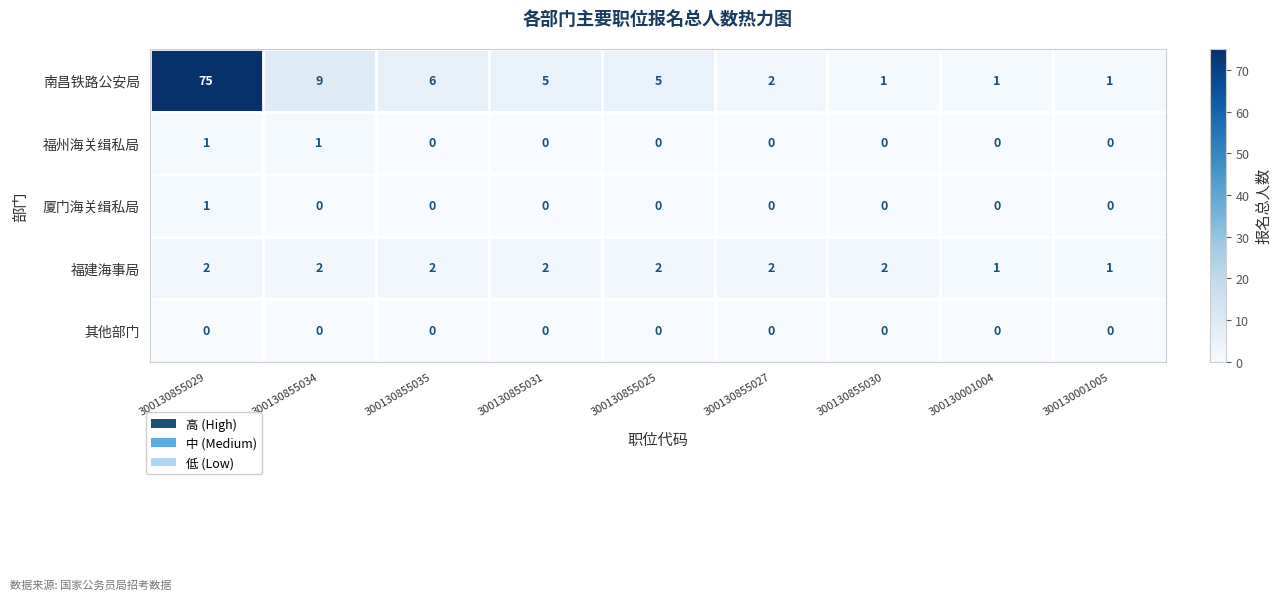

What is the sum of the 南昌铁路公安局 values at 300130001005 and 300130855029?

76